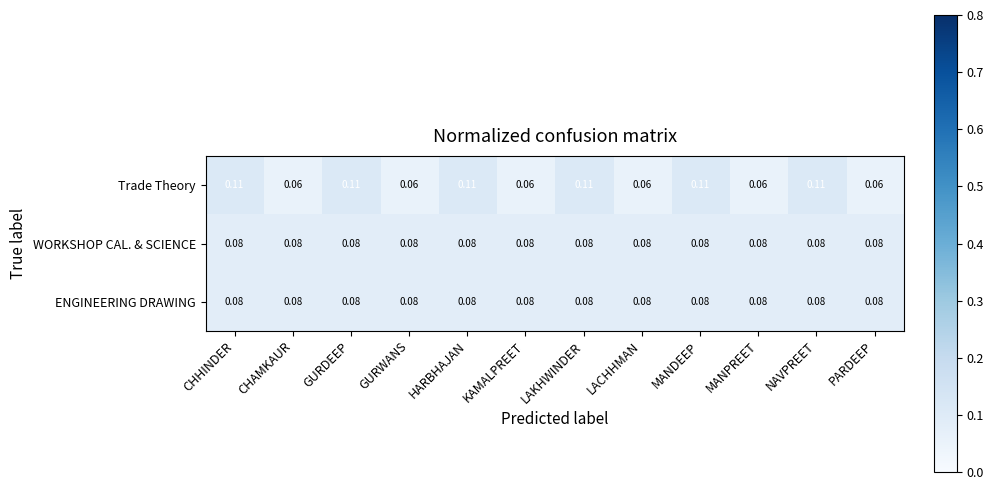

Is the value of WORKSHOP CAL. & SCIENCE at PARDEEP greater than the value of Trade Theory at MANDEEP?

No